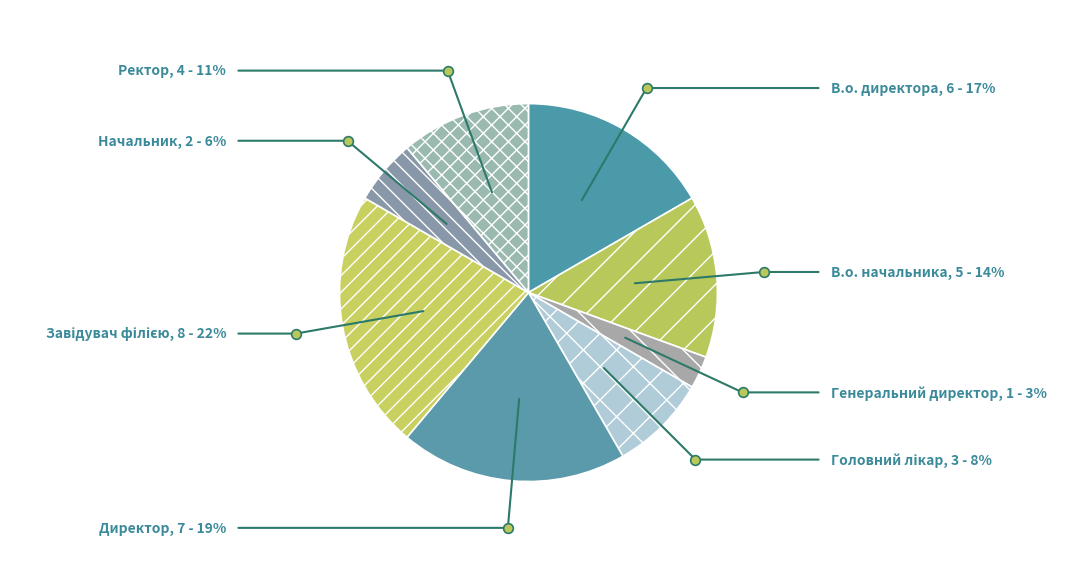

True or false: Начальник accounts for 6% of the total.

True